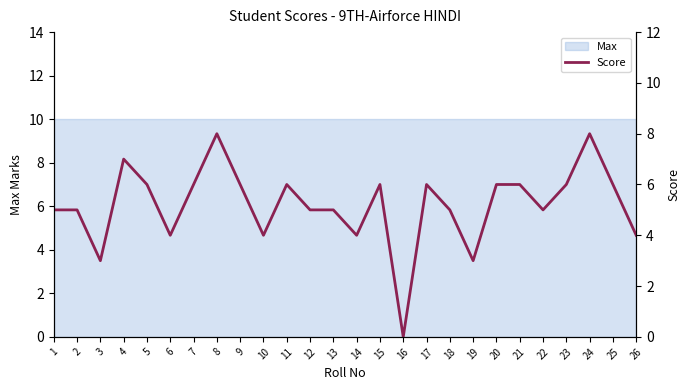

At which category does the chart reach its peak across all series?

8